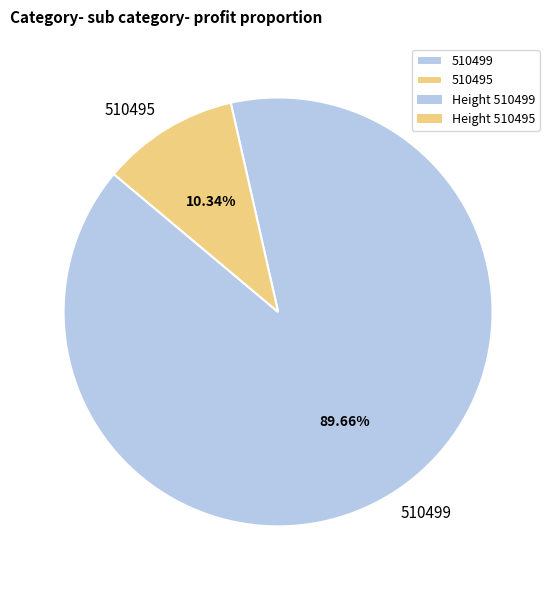

Is it true that 510495 is 10% of the pie?

True